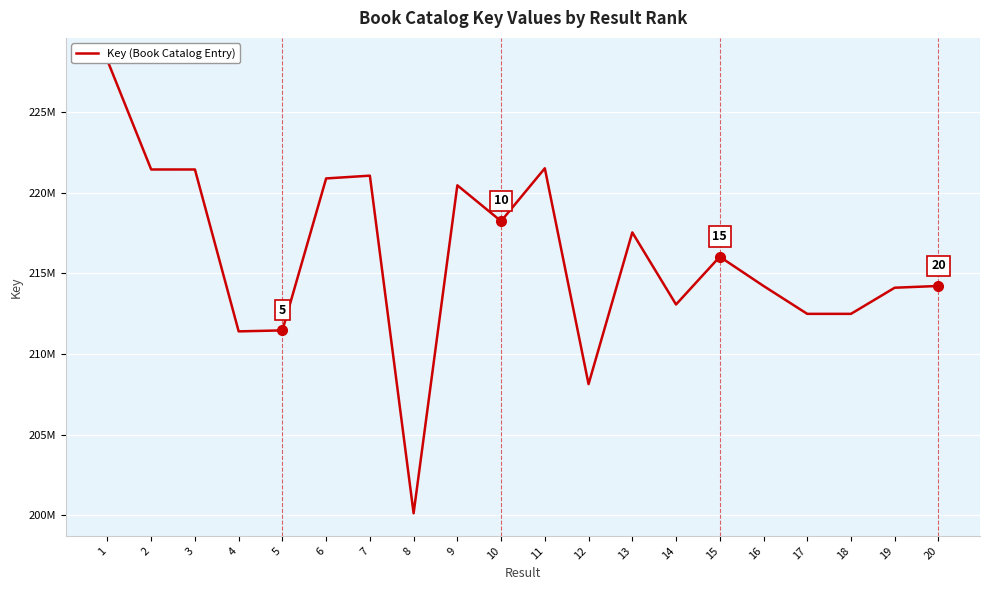

The value at 9 is 84560452. True or false?

False